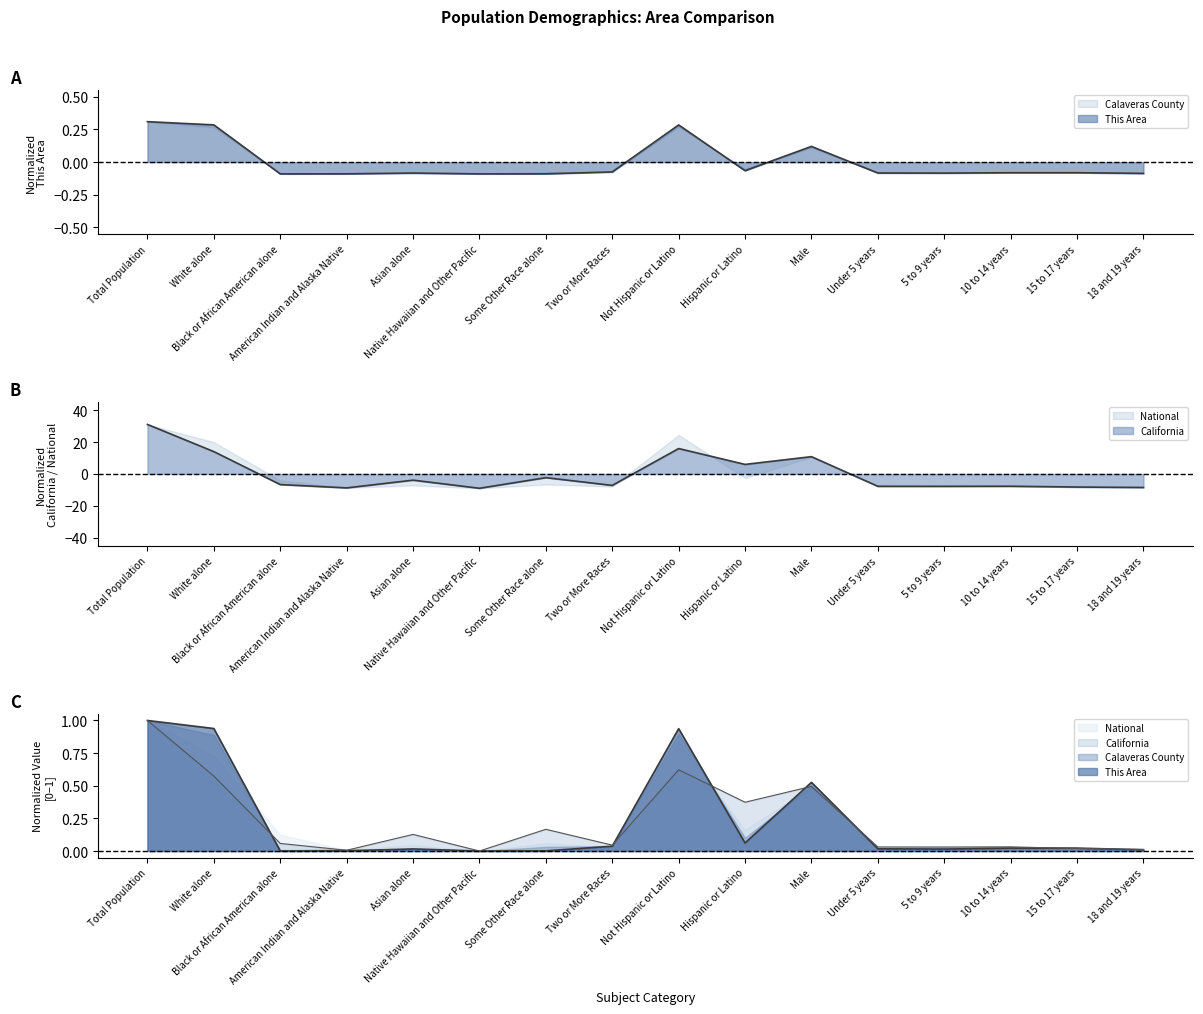

Which series ends up on top after the final intersection of This Area and California?

This Area